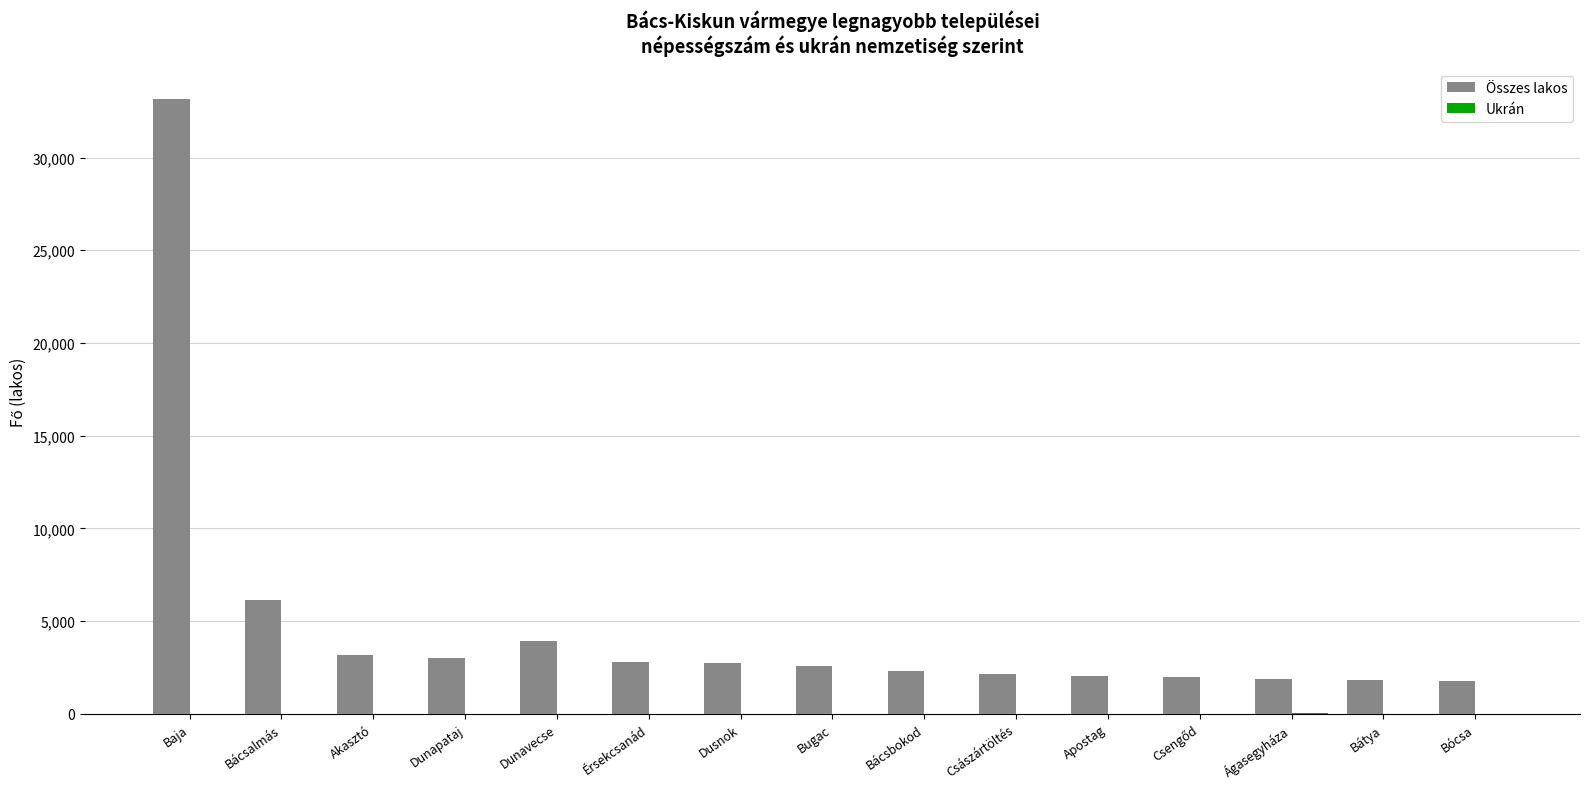

The Összes lakos series shows 1501 at Érsekcsanád. True or false?

False